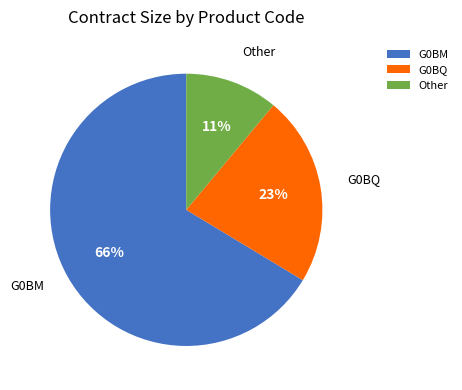

Rank the categories by value from highest to lowest.

G0BM, G0BQ, Other